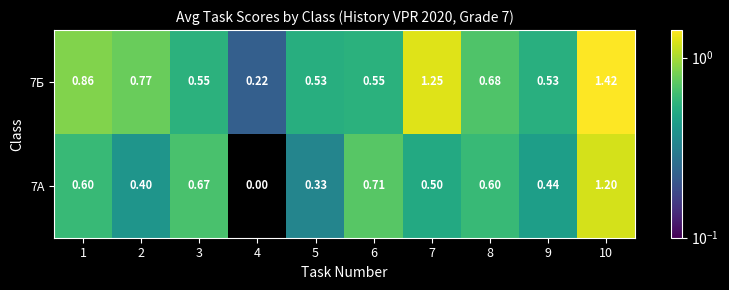

Is the value of 7А at 3 greater than the value of 7Б at 3?

Yes